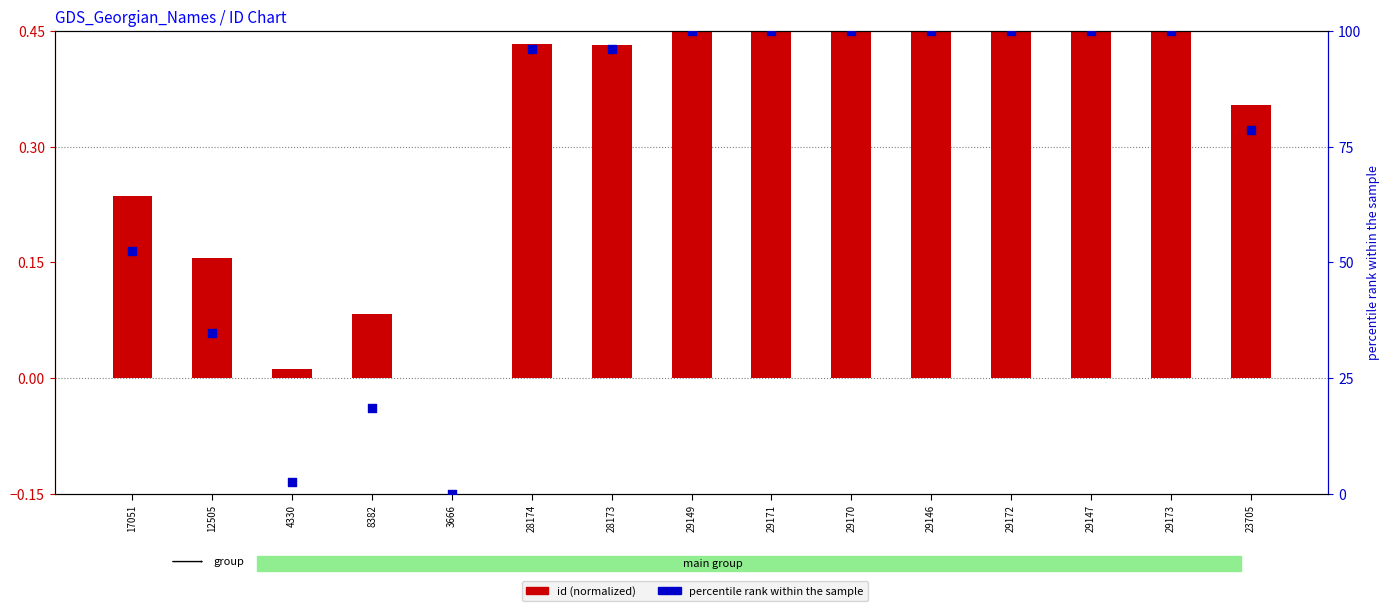

Which series reaches the maximum Y coordinate?

percentile rank within the sample